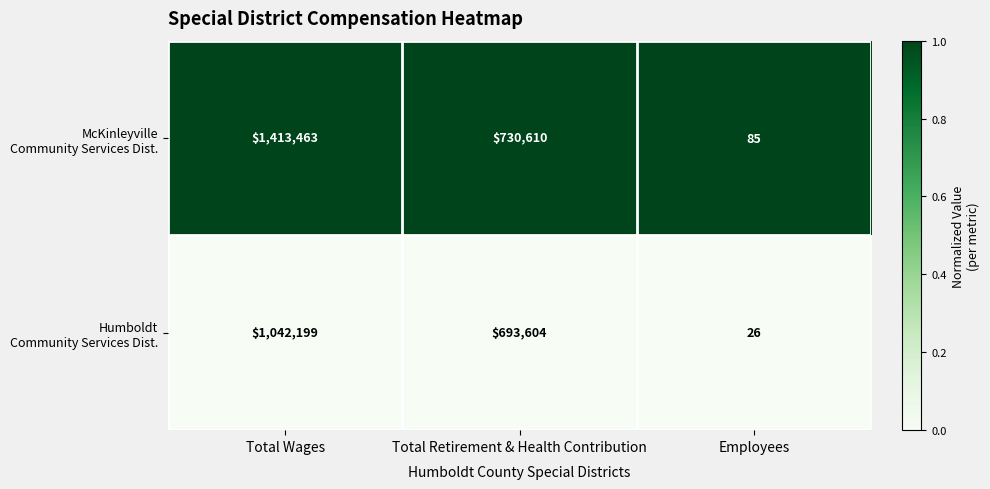

What is the spread (max minus min) of values at Employees?

59